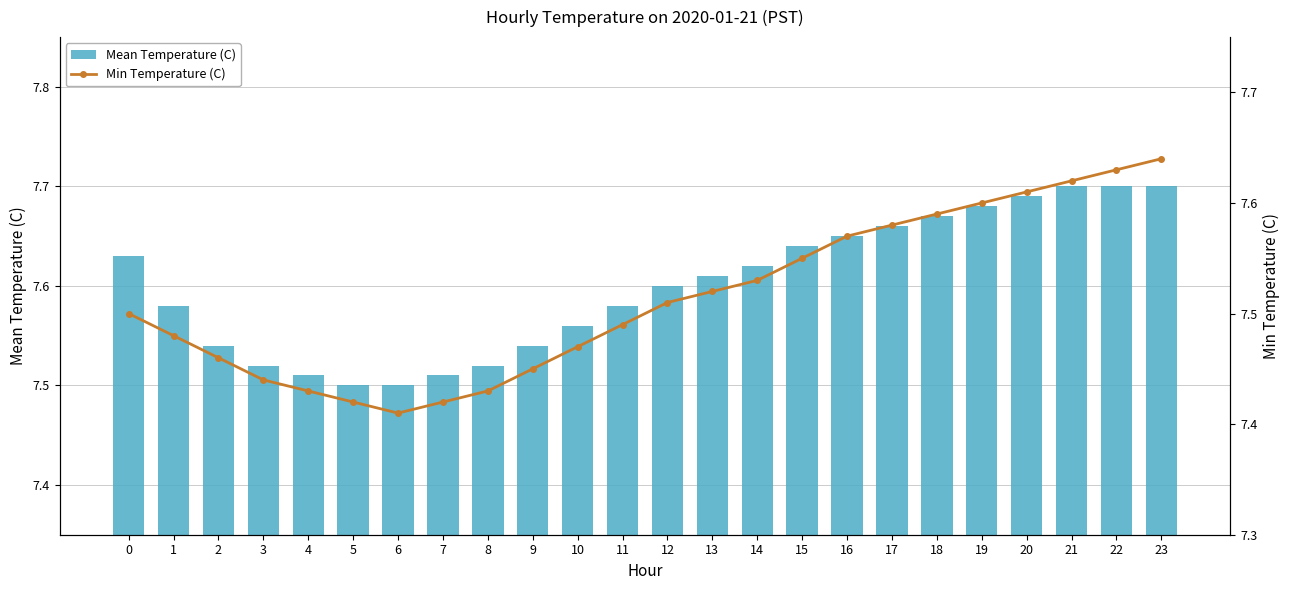

Rank the series by their average value, from lowest to highest.

Min Temperature (C), Mean Temperature (C)